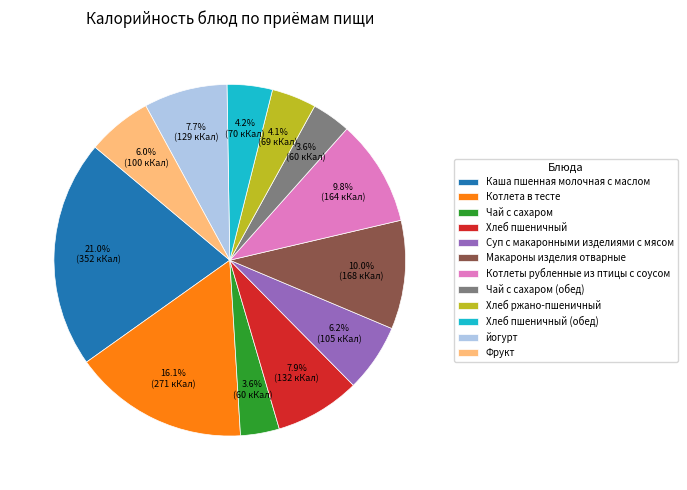

What is the ratio of the value at Чай с сахаром to the value at Котлеты рубленные из птицы с соусом?

0.4